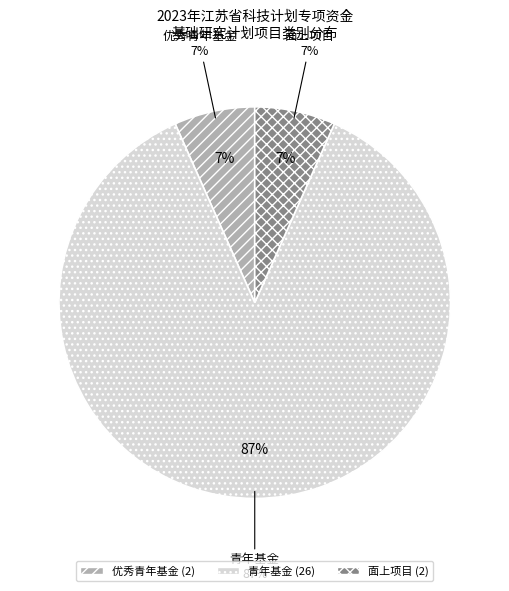

To the nearest percent, what is the combined percentage of 优秀青年基金 and 面上项目?

13%